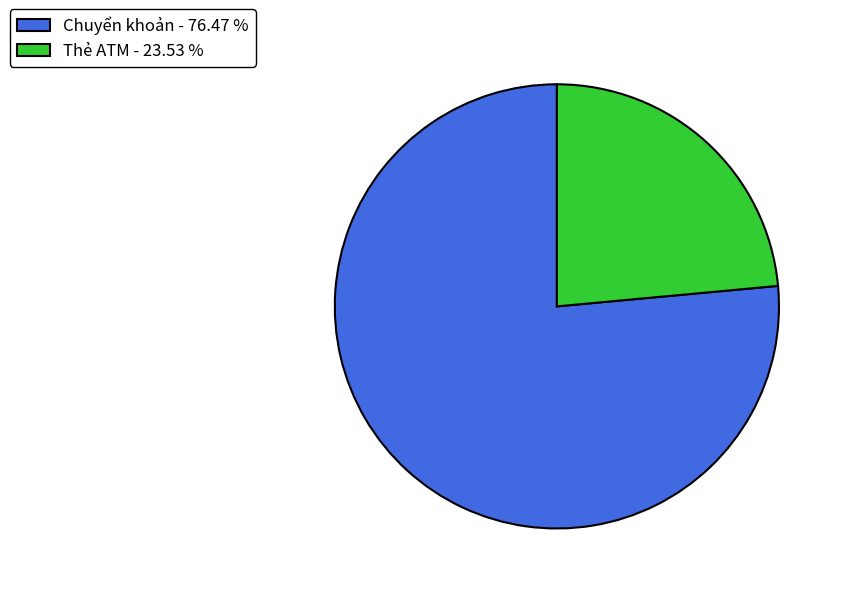

Between Thẻ ATM - 23.53 % and Chuyển khoản - 76.47 %, which is larger?

Chuyển khoản - 76.47 %